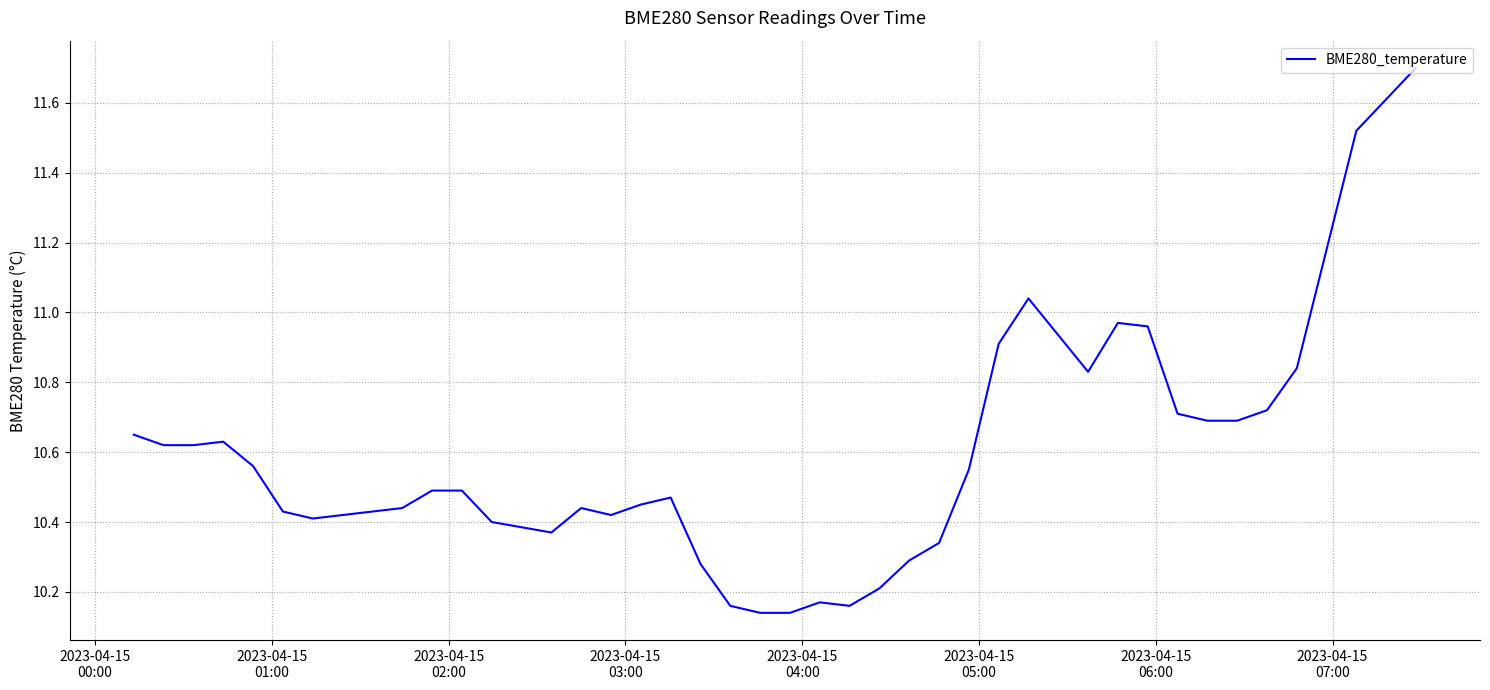

What is the greatest value displayed?

11.7